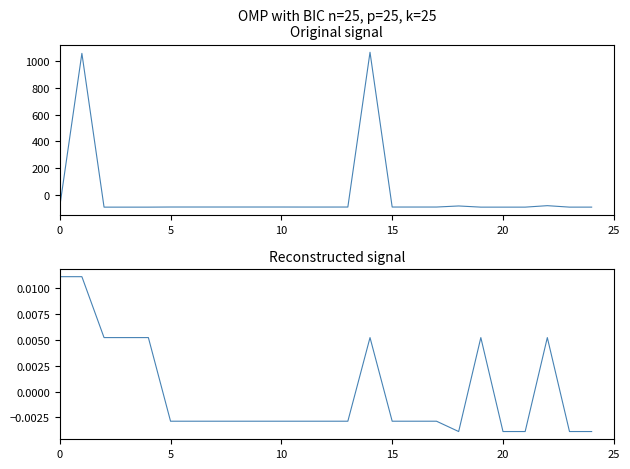

How many values in Fee are below zero?

17